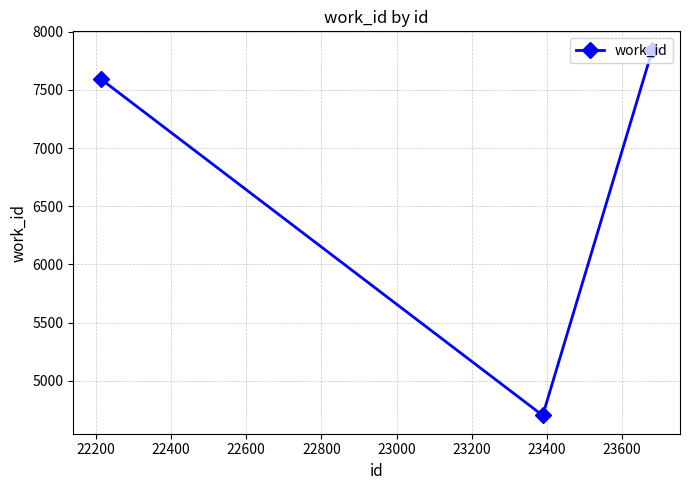

What is the value of the 3rd point from the left?

7846